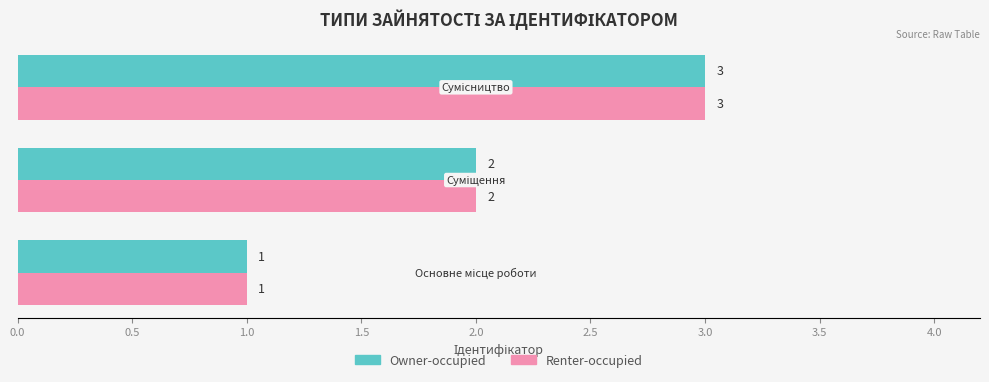

What is the sum of all Renter-occupied values?

6